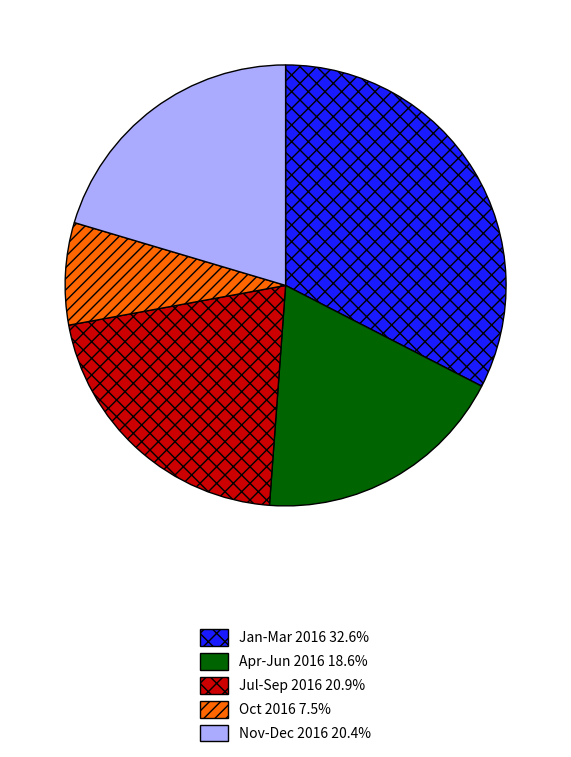

Is there any slice that represents more than half of the pie?

No